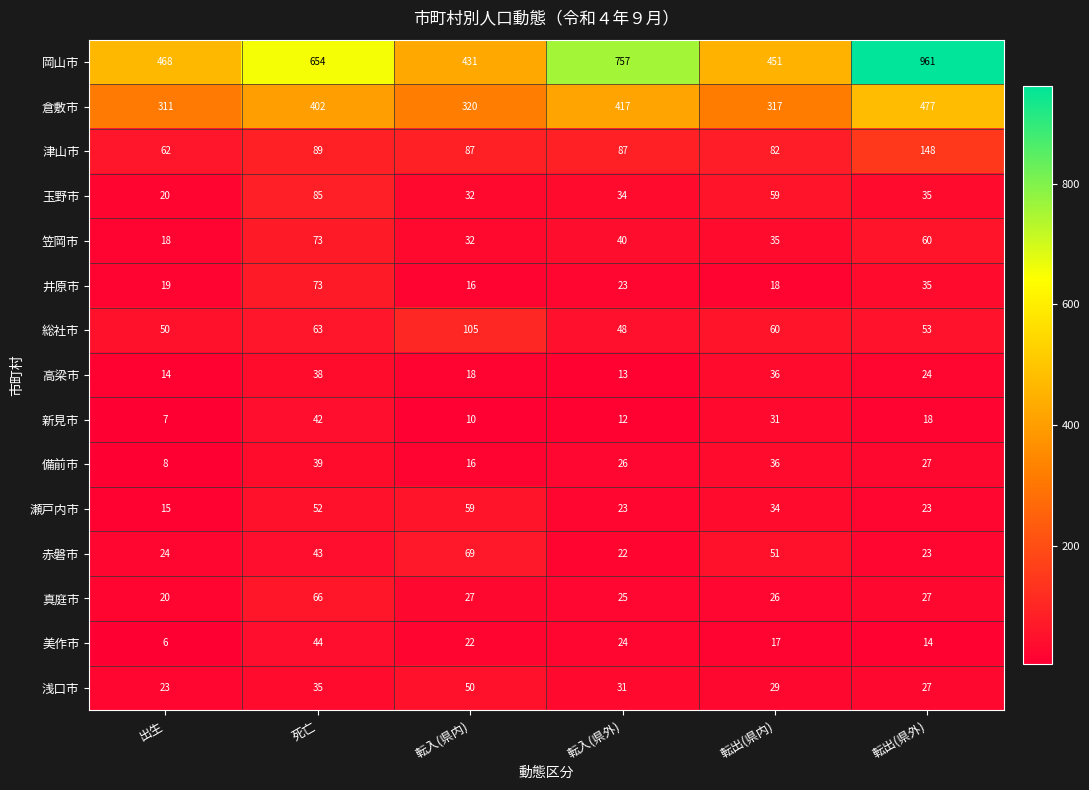

At which category is the sum across all series the highest?

転出(県外)